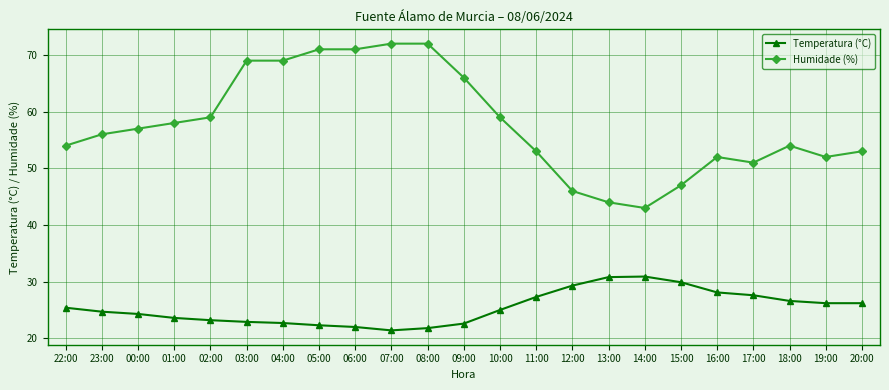

What is the label of the 17th point from the left?

14:00